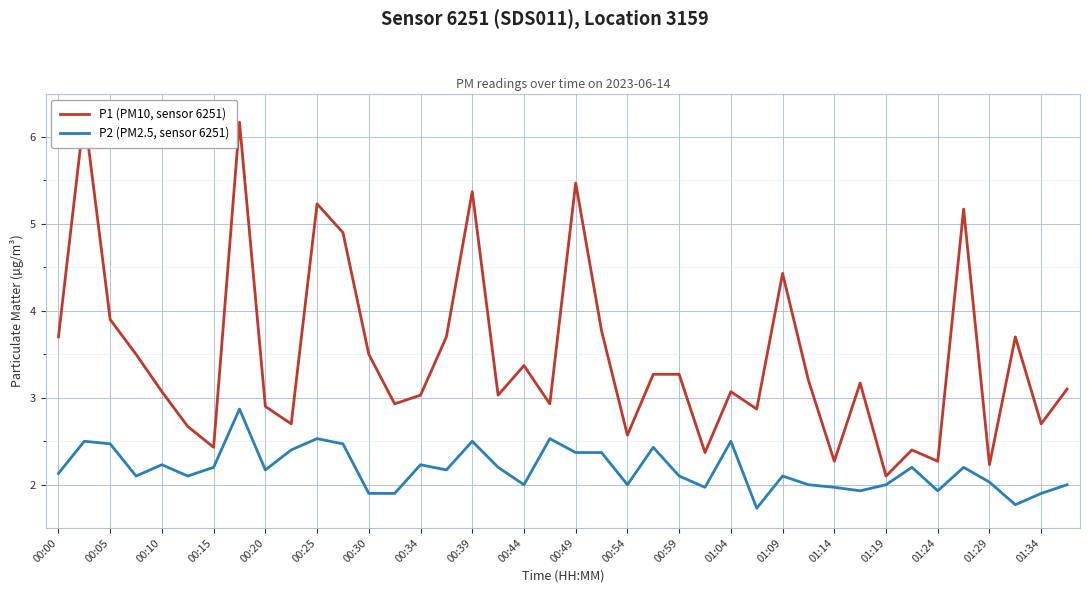

What is the highest value of the P2 (PM2.5, sensor 6251) series?

2.9